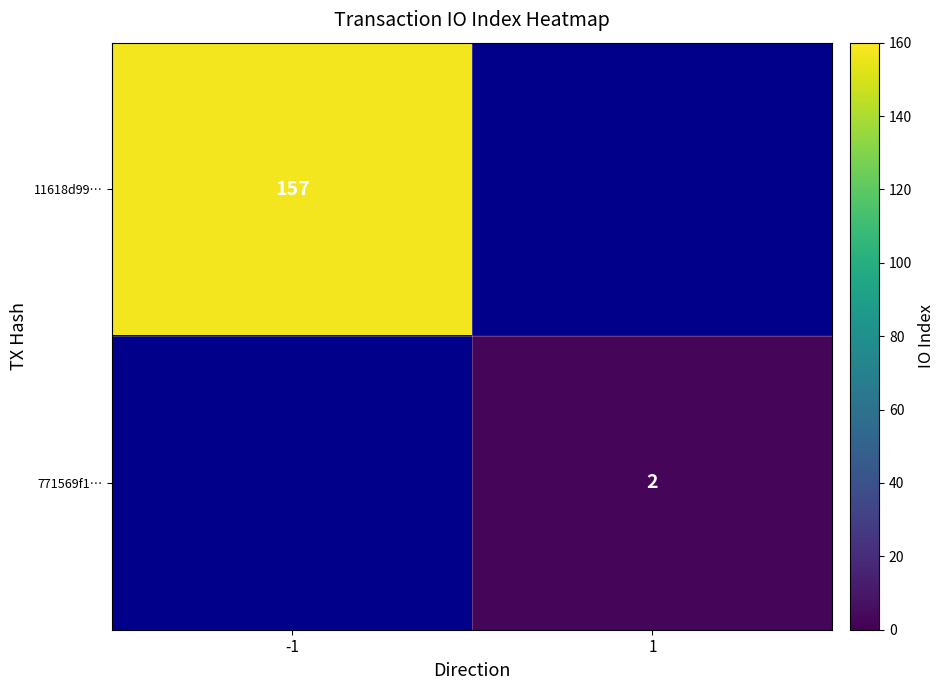

The 11618d99… series shows 157 at -1. True or false?

True